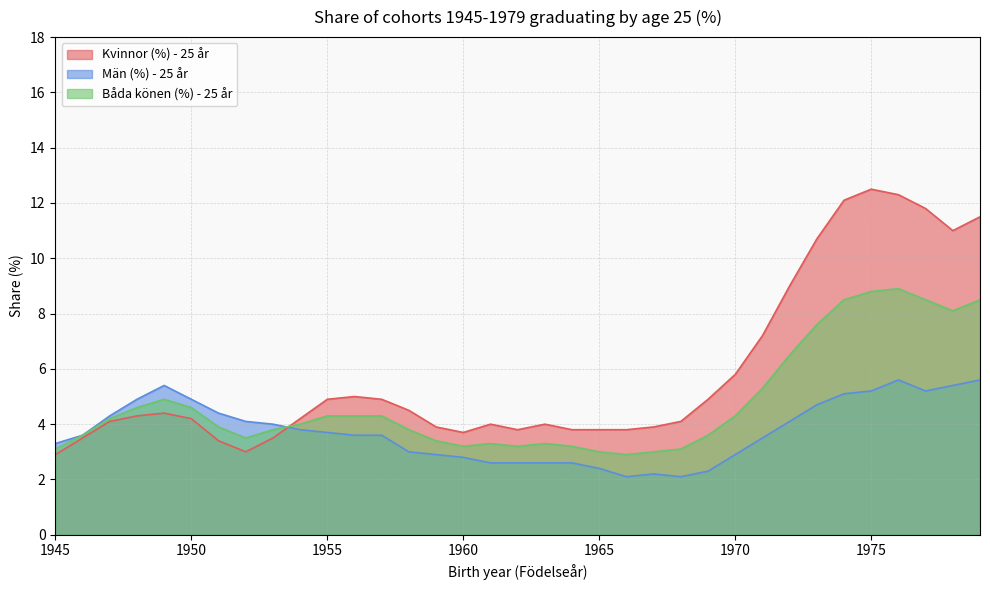

After their last crossing, which series has the higher values: Män (%) - 25 år or Båda könen (%) - 25 år?

Båda könen (%) - 25 år